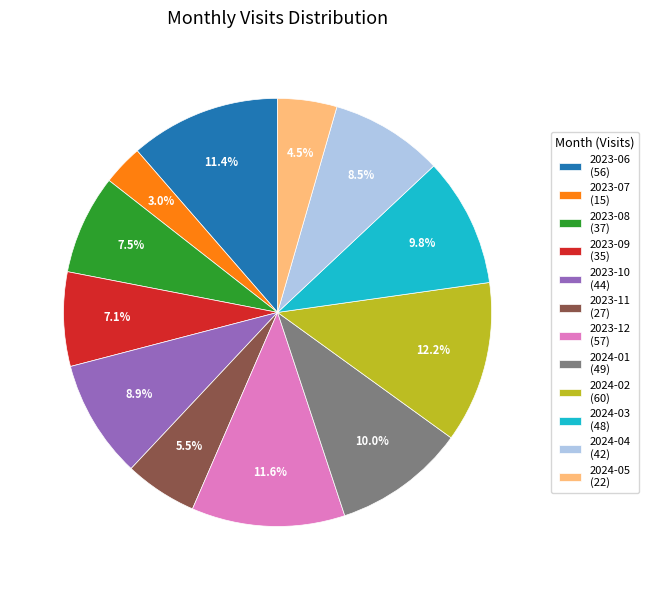

How much of the chart is everything except 2023-12?

88.4%